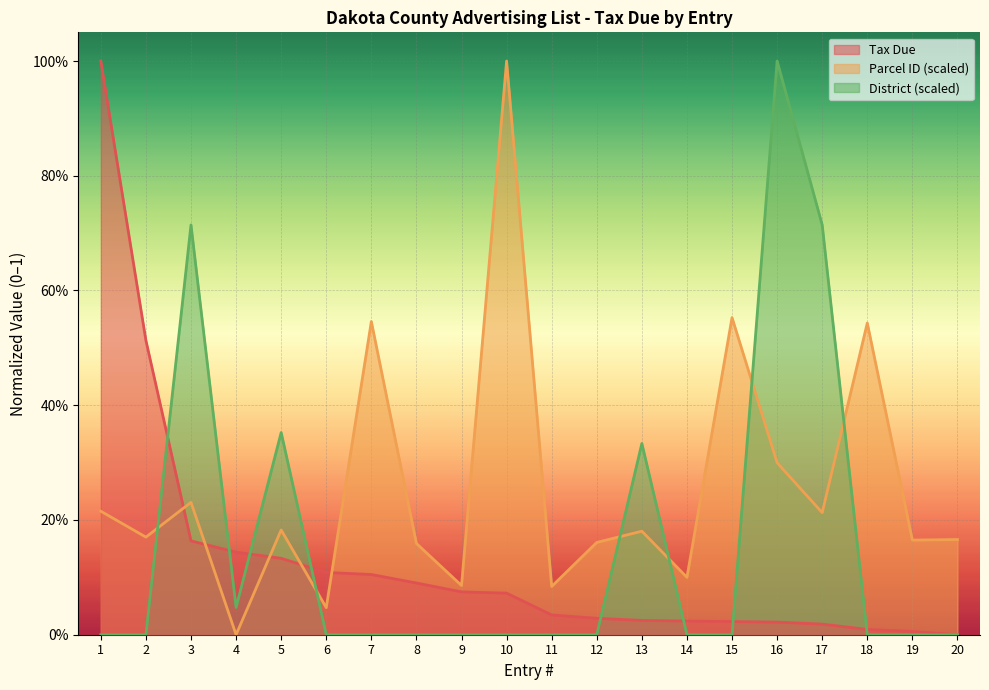

What are all the series names shown in the legend?

Tax Due, Parcel ID (scaled), District (scaled)